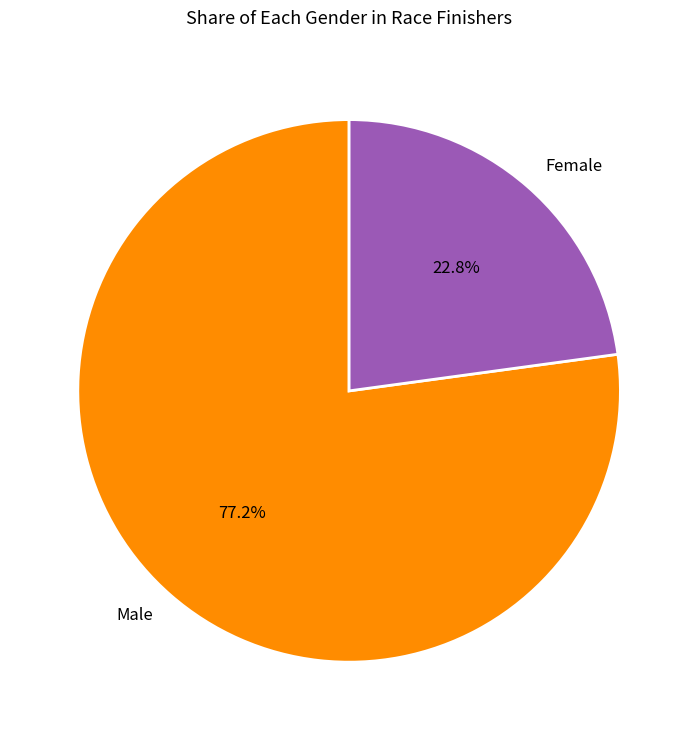

Count the number of slices in the pie.

2